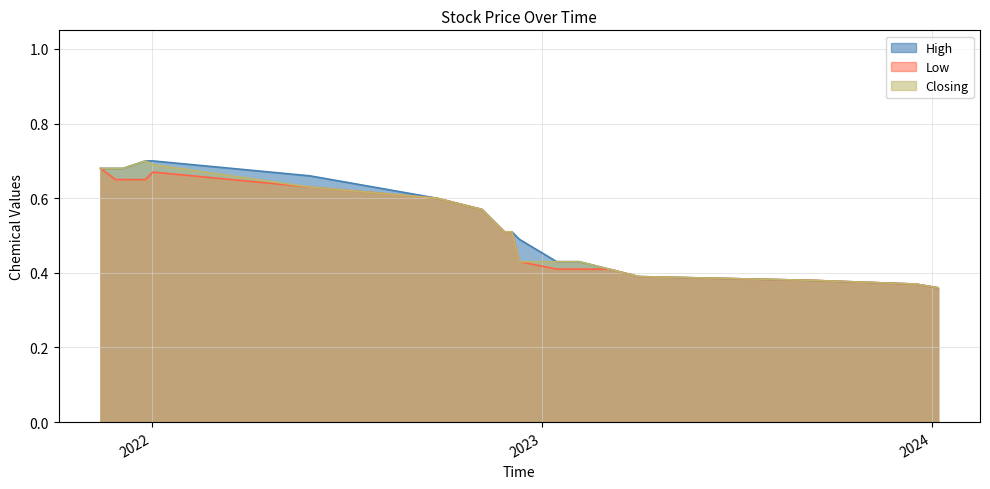

Does the chart display data point markers on the line(s)?

No